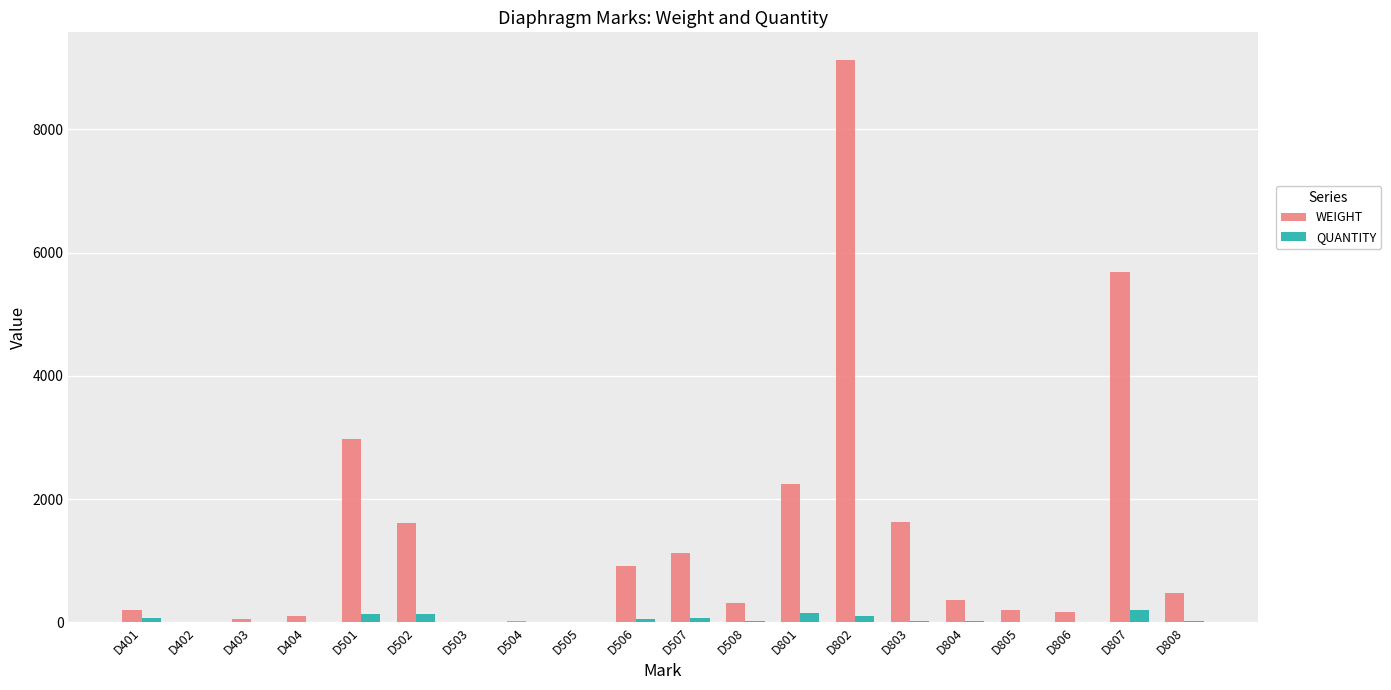

What is the greatest value displayed?

9117